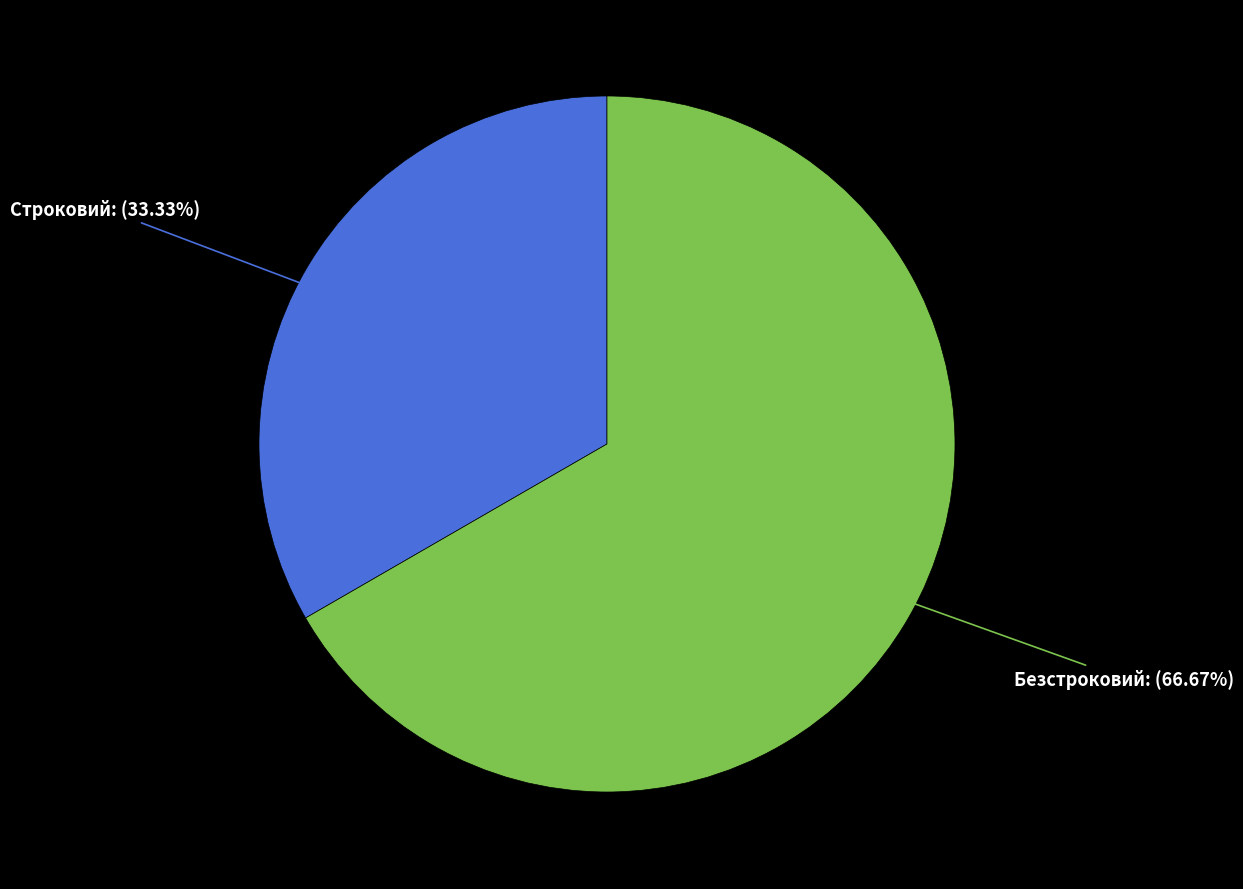

Which has a higher value, Безстроковий or Строковий?

Безстроковий